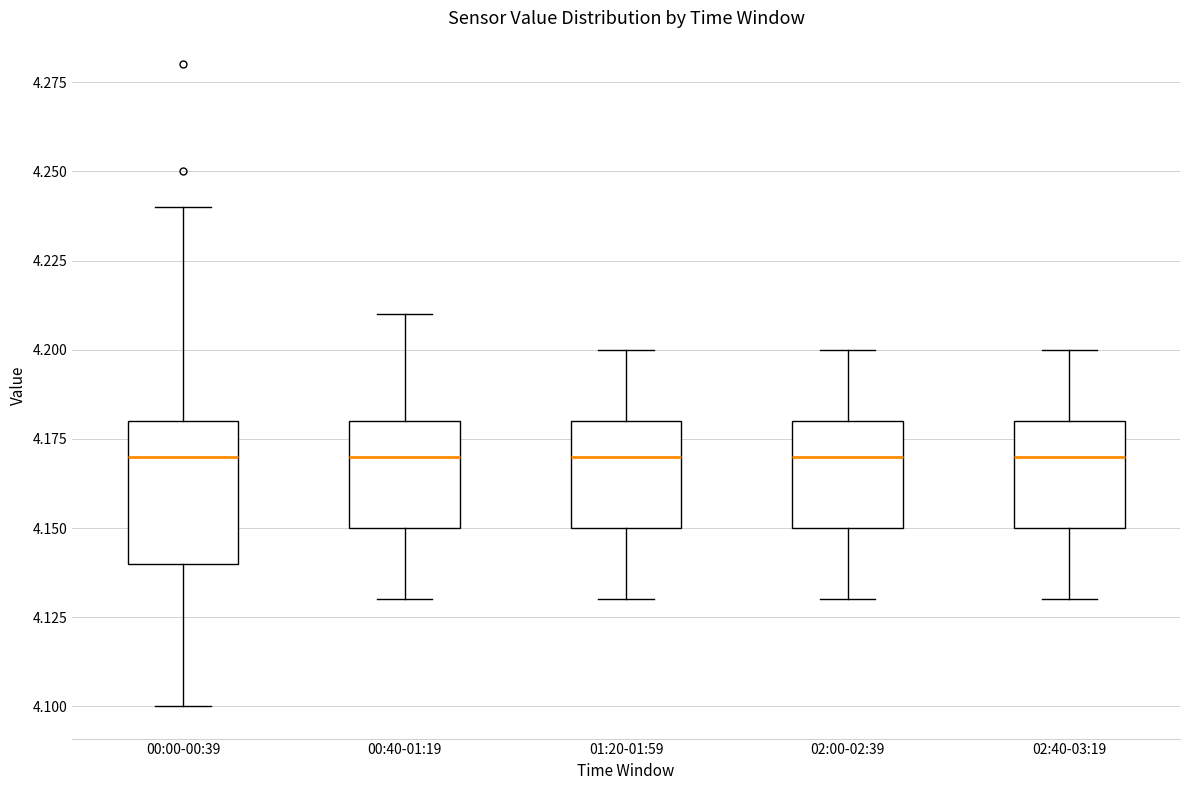

Reading left to right, transcribe this box plot: for each box, give where its median line is, the range the box spans, and where its two whiskers end, as read against the y-axis. The values are not printed on the chart, so give them approximately, as read against the axis.

00:00-00:39: median 4.17, box 4.14 to 4.18, whiskers 4.10 to 4.24
00:40-01:19: median 4.17, box 4.15 to 4.18, whiskers 4.13 to 4.21
01:20-01:59: median 4.17, box 4.15 to 4.18, whiskers 4.13 to 4.20
02:00-02:39: median 4.17, box 4.15 to 4.18, whiskers 4.13 to 4.20
02:40-03:19: median 4.17, box 4.15 to 4.18, whiskers 4.13 to 4.20